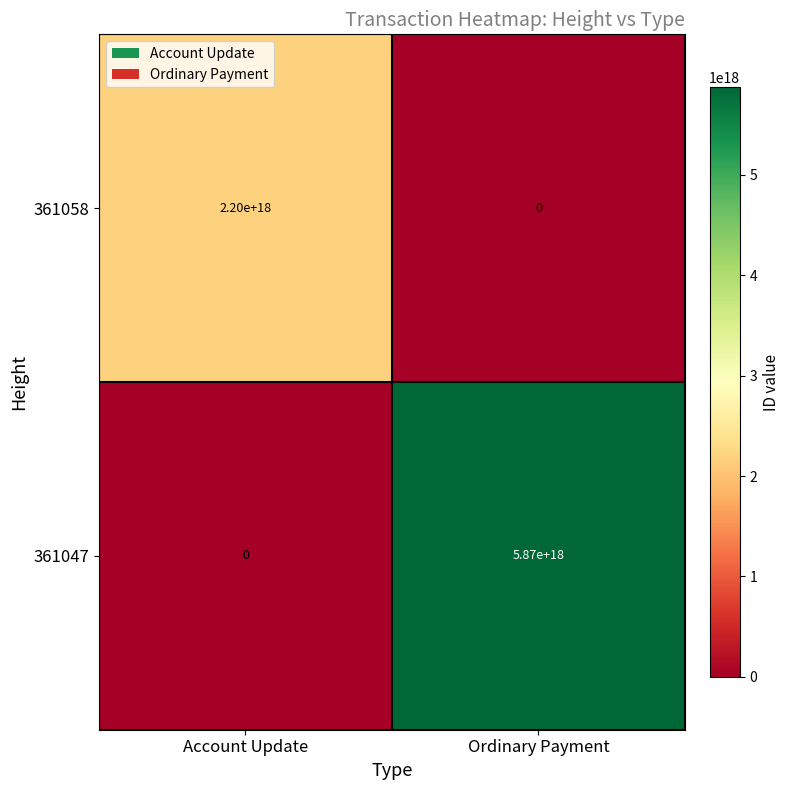

True or false: 361058 has a value of 1074820495915977600 at Account Update.

False